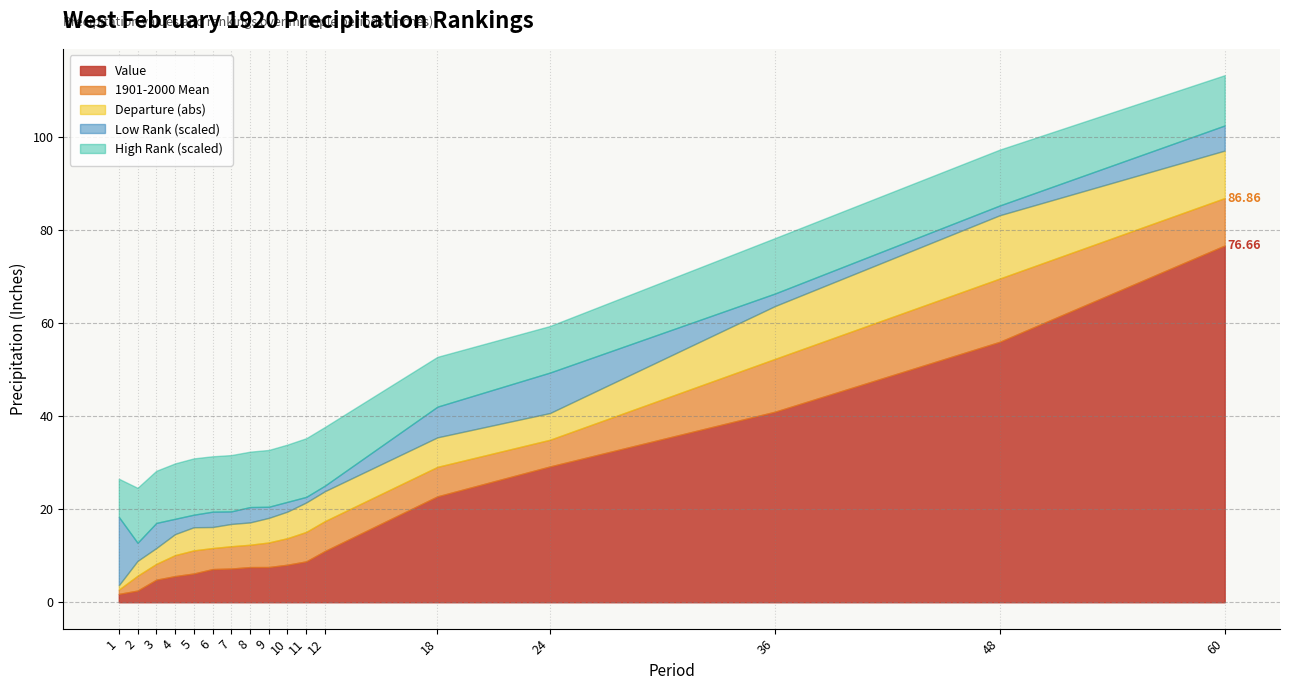

Where does the Departure series first go above -5?

1